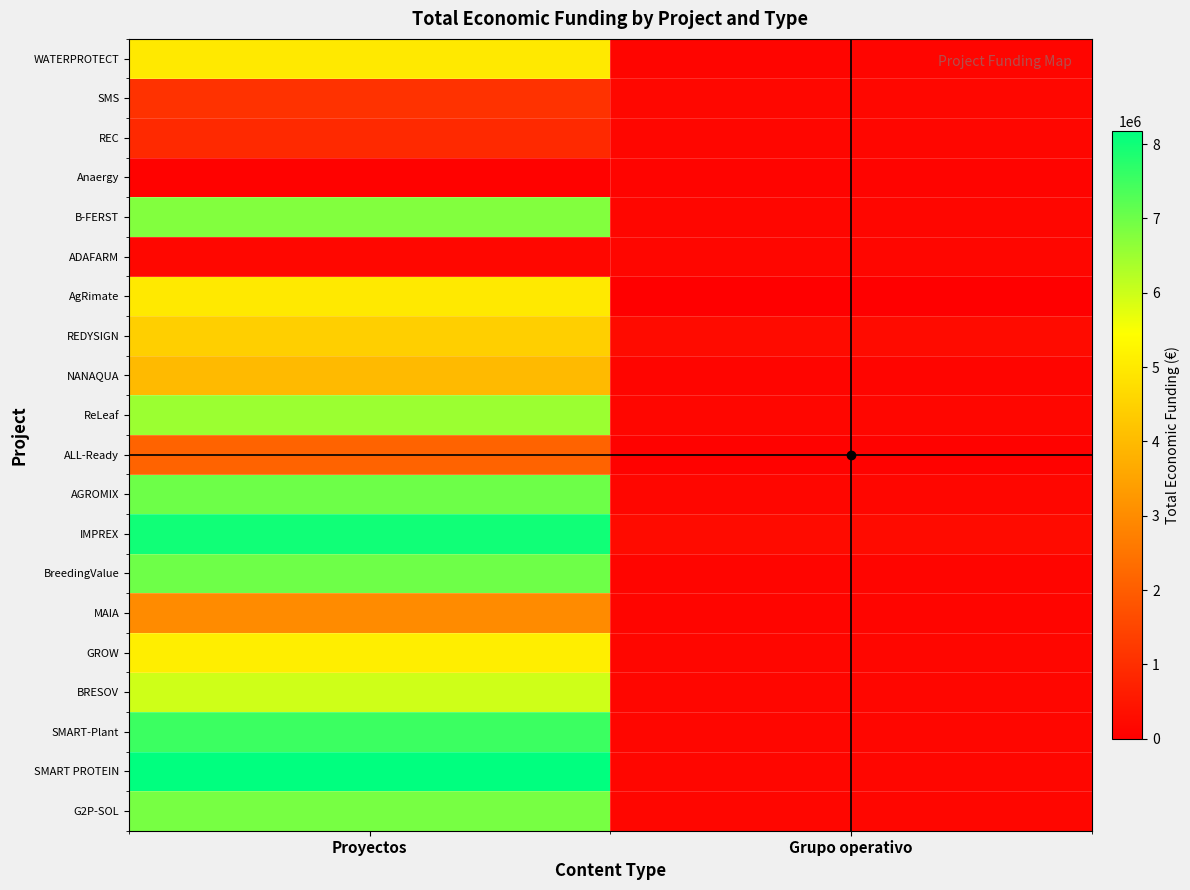

What is the maximum value shown in the chart?

8179214